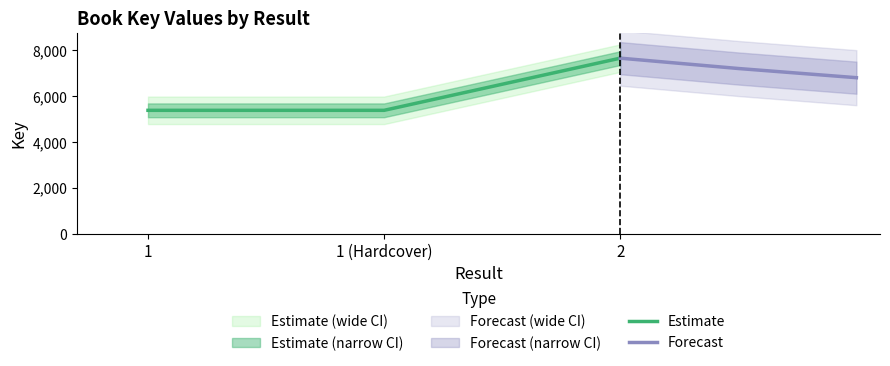

What is the maximum value for Estimate?

7651